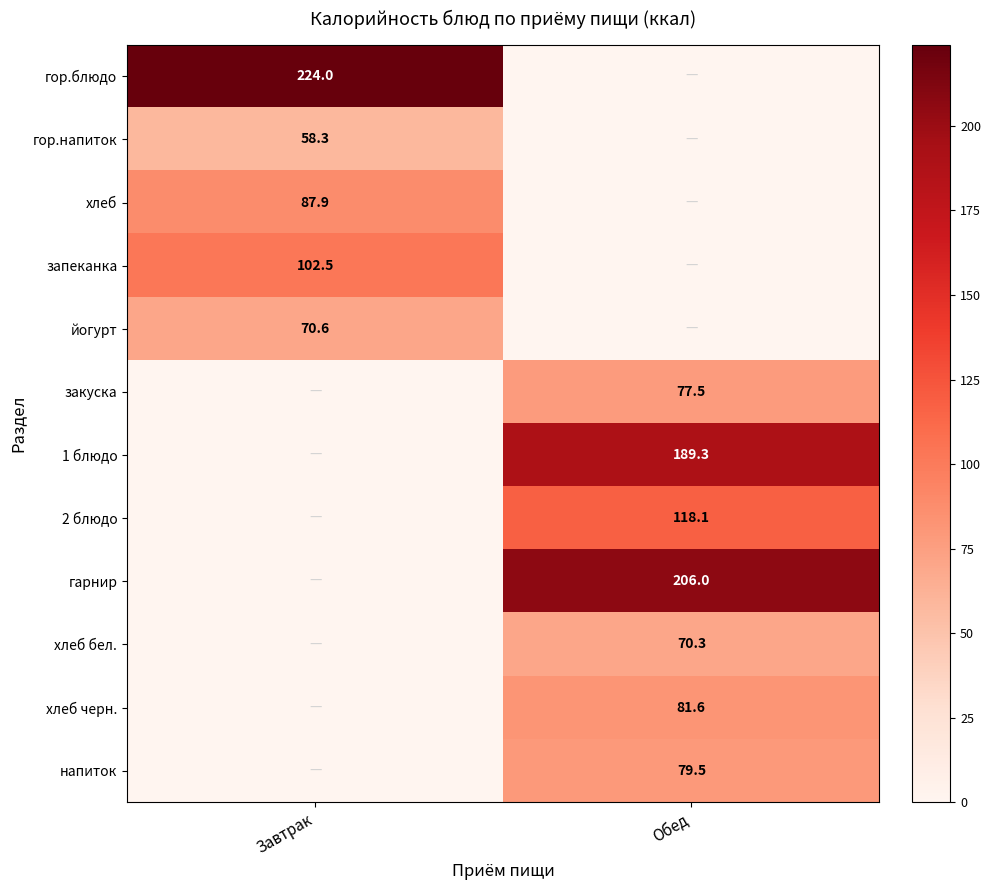

Is it true that 1 блюдо equals 85.9 at Обед?

False